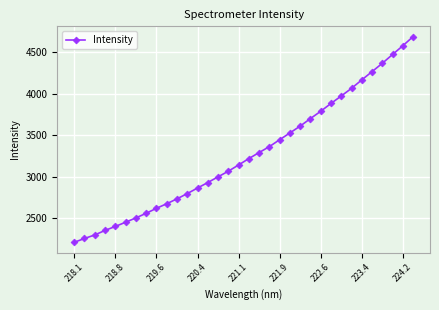

What is the average value?

3271.6